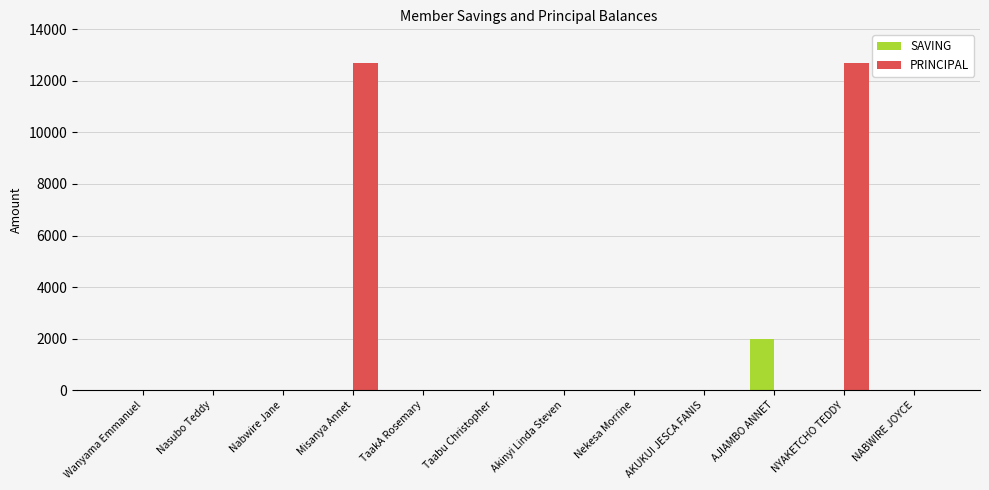

What is the highest value of the SAVING series?

2000